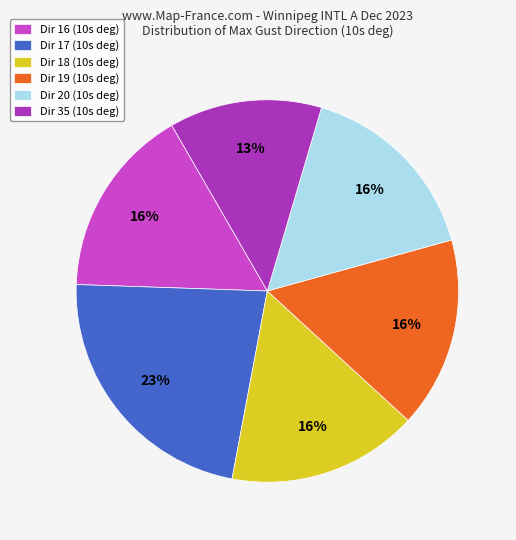

Is it true that Dir 16 (10s deg) is 6% of the pie?

False